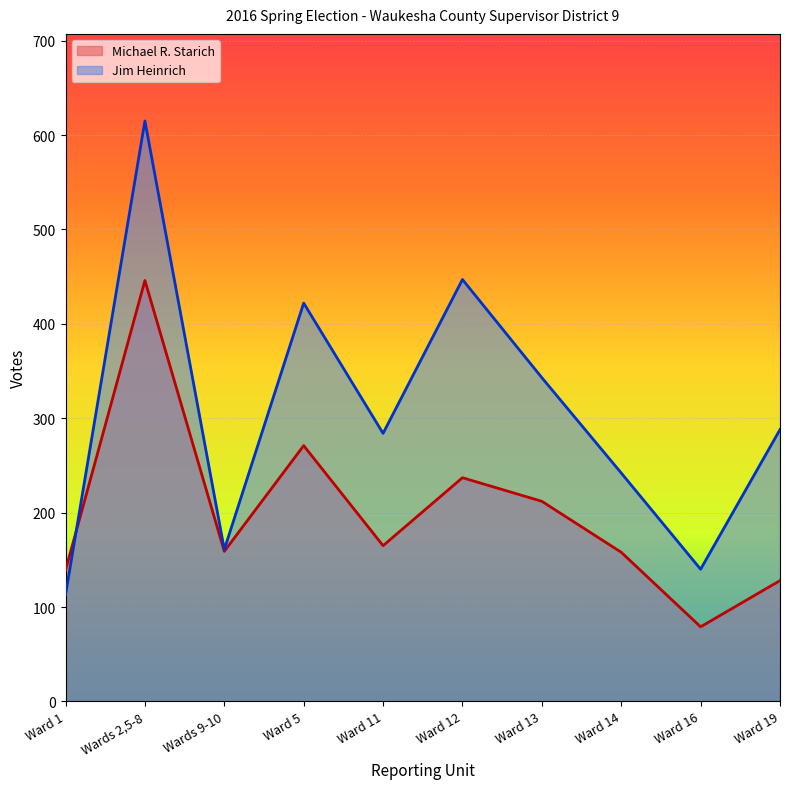

Where do Jim Heinrich and Michael R. Starich first cross each other?

Ward 1 and Wards 2,5-8